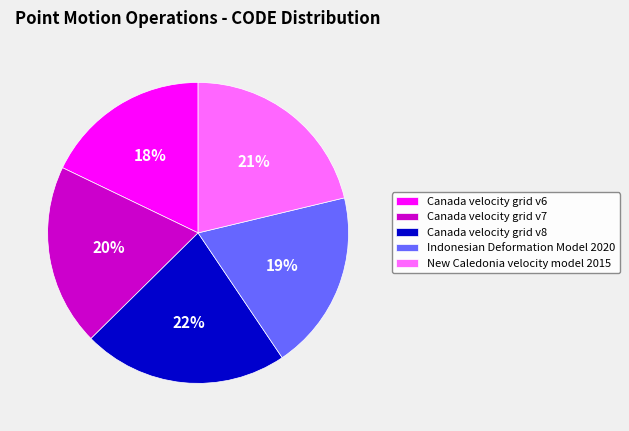

To the nearest percent, what is the average slice percentage?

20%